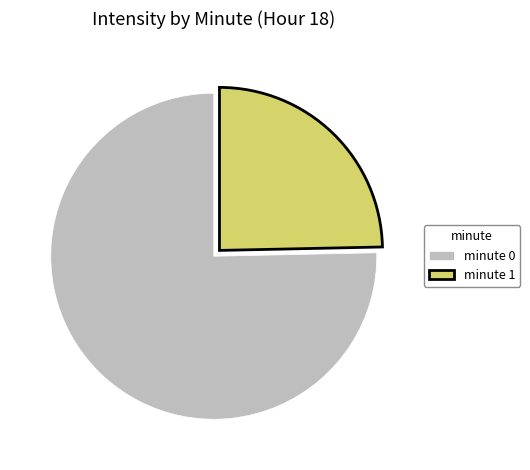

Rank the categories by value from highest to lowest.

minute 0, minute 1